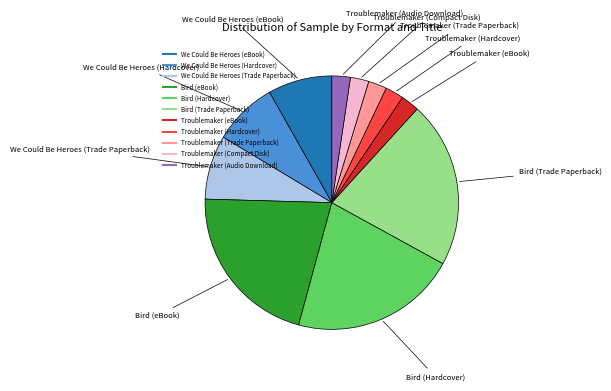

What is the ratio of the value at Troublemaker (Compact Disk) to the value at We Could Be Heroes (Hardcover)?

0.3